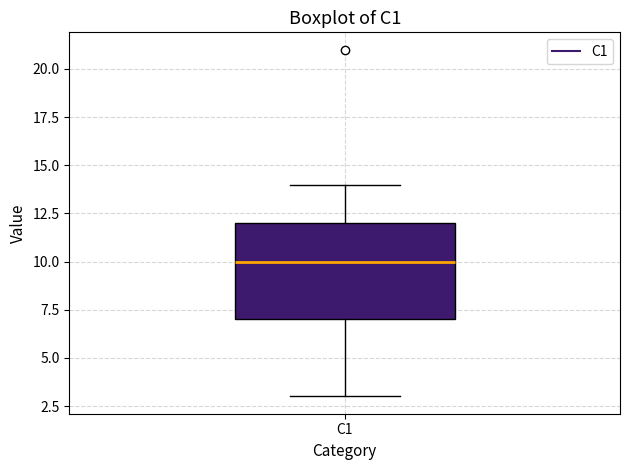

Read this box plot against the y-axis: the position of the median line, the range covered by the box, and the ends of both whiskers. The values are not printed on the chart, so give them approximately, as read against the axis.

median 10, box 7 to 12, whiskers 3 to 14